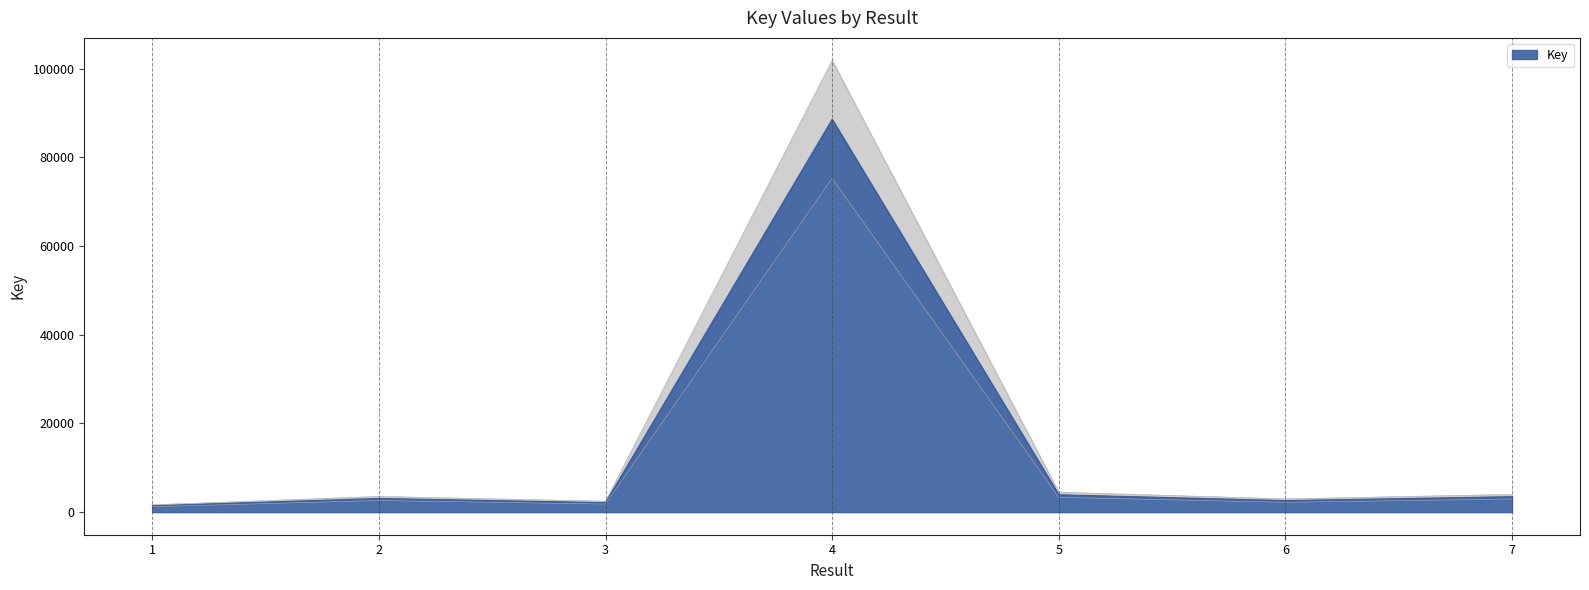

Which has a higher value, 1 or 6?

6